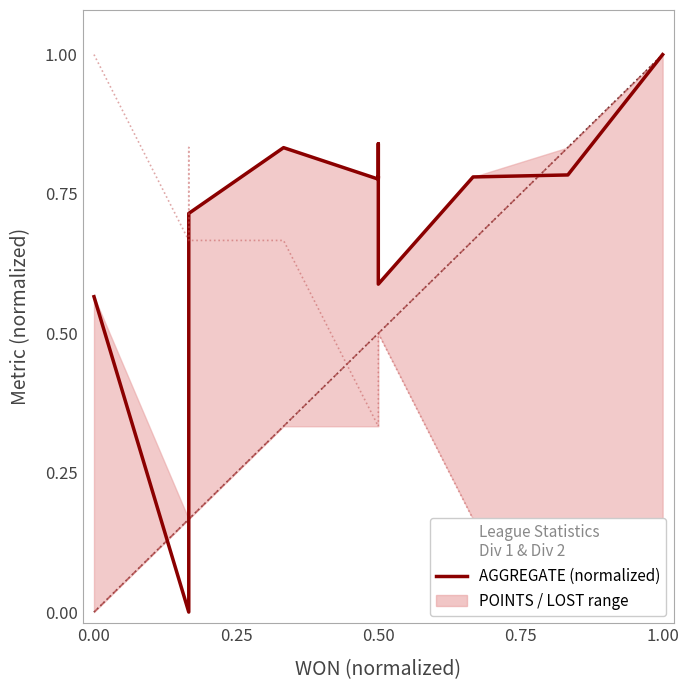

True or false: AGGREGATE (normalized) has more than 0 interior local peaks.

True